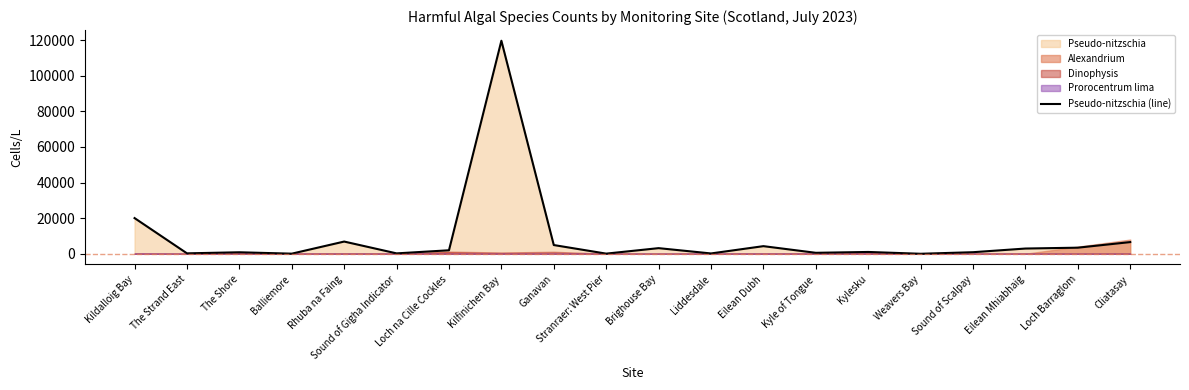

Which has a higher value, Kildalloig Bay or Weavers Bay?

Kildalloig Bay